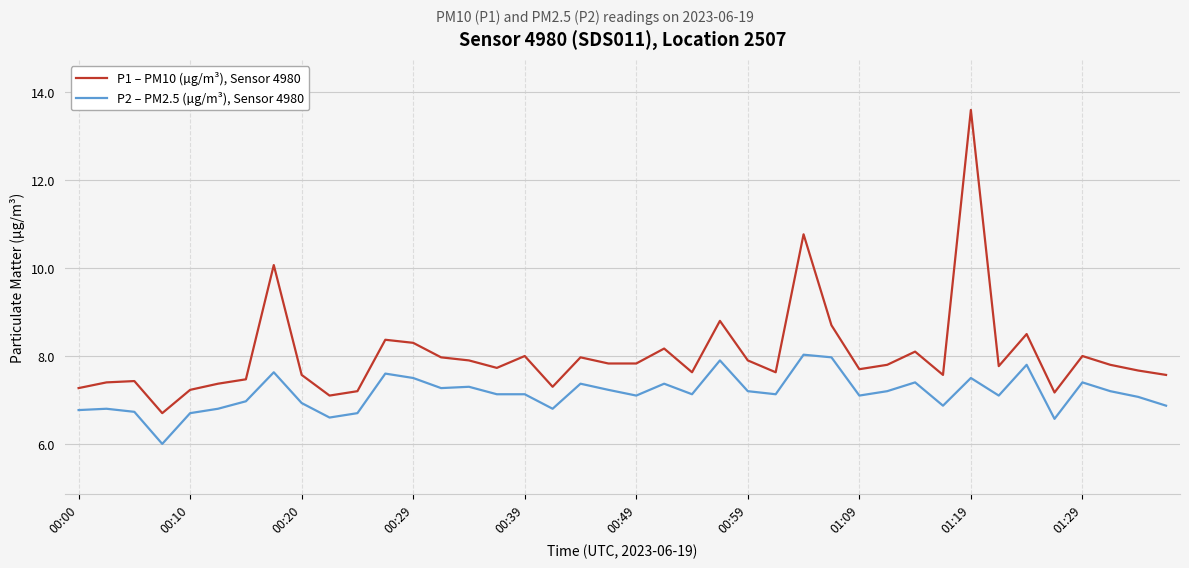

What are all the series names shown in the legend?

P1 – PM10 (µg/m³), Sensor 4980, P2 – PM2.5 (µg/m³), Sensor 4980